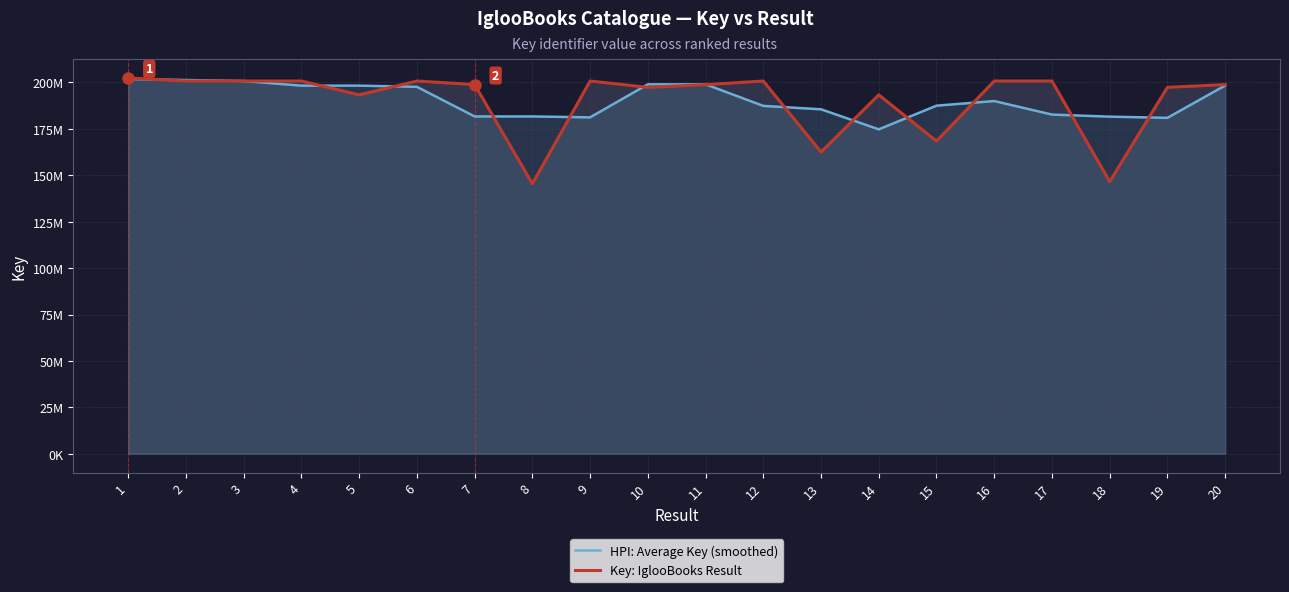

Reading right to left, transcribe all the data shown in this chart.

HPI: Average Key (smoothed): 20=198373733	19=180946960	18=181584162	17=182714401	16=189986104	15=187500485	14=174757307	13=185550195	12=187384167	11=198997008	10=198997569	9=181207565	8=181700932	7=181700707	6=197657083	5=198294259	4=198293825	3=200779793	2=201327884	1=201875507
Key: IglooBooks Result: 20=198866930	19=197387341	18=146586609	17=200778536	16=200778058	15=168401718	14=193321680	13=162548525	12=200780382	11=198823595	10=197387049	9=200782064	8=145453584	7=198867150	6=200781388	5=193322711	4=200778680	3=200780084	2=200780615	1=202422954